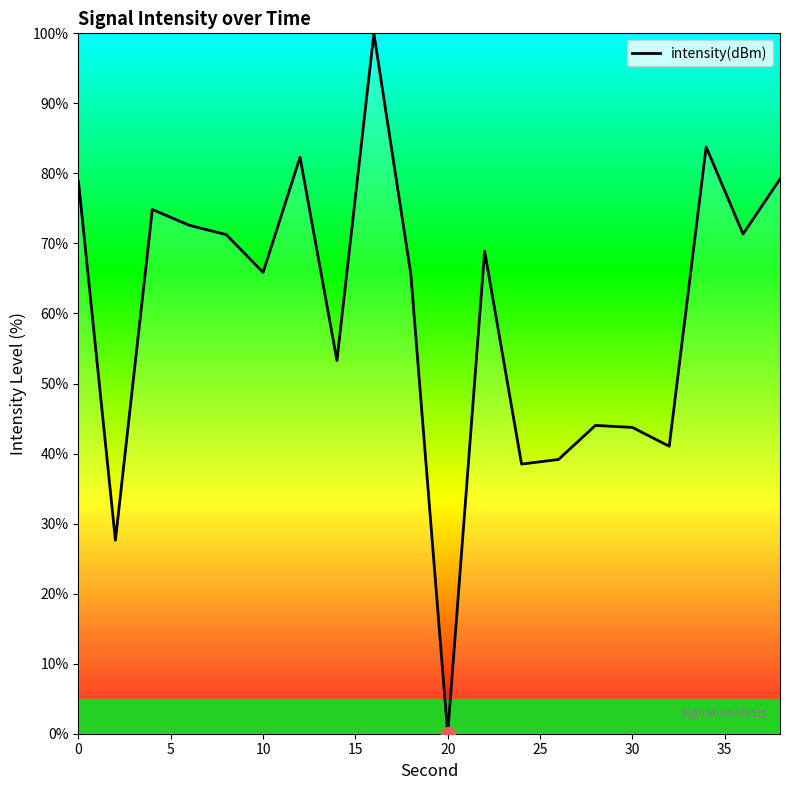

What is the greatest value displayed?

100.0